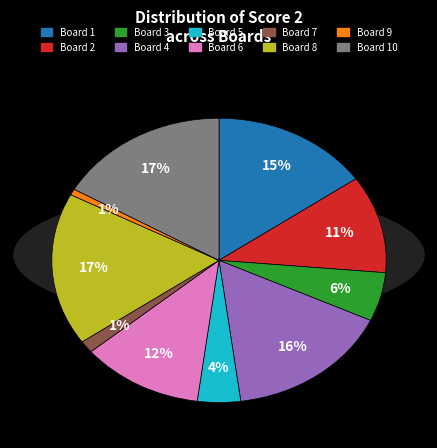

Count the number of slices in the pie.

10